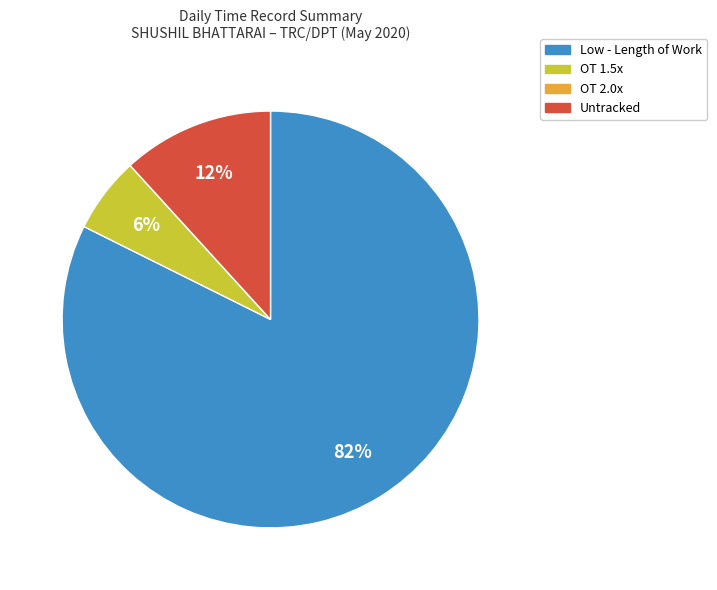

To the nearest percent, what is the difference between the largest and smallest slice percentages?

82%